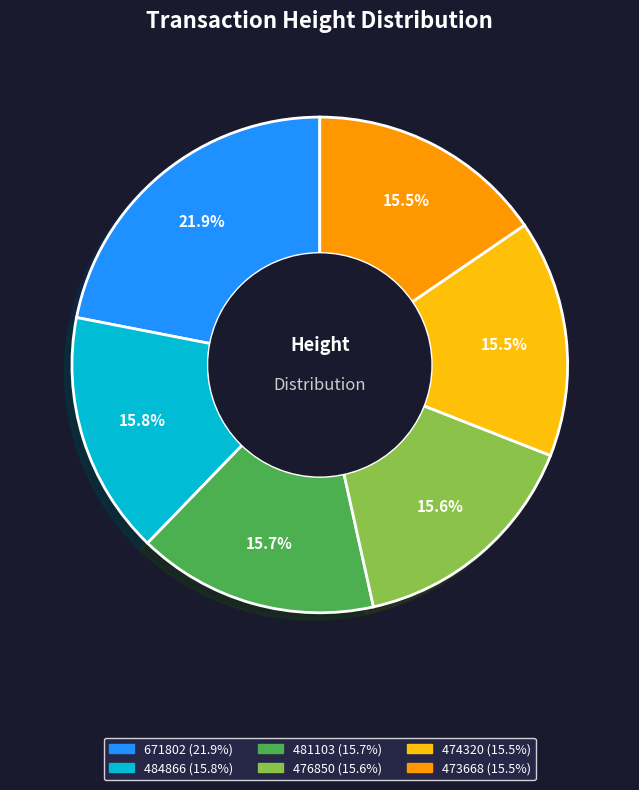

Is there a majority slice in this chart?

No